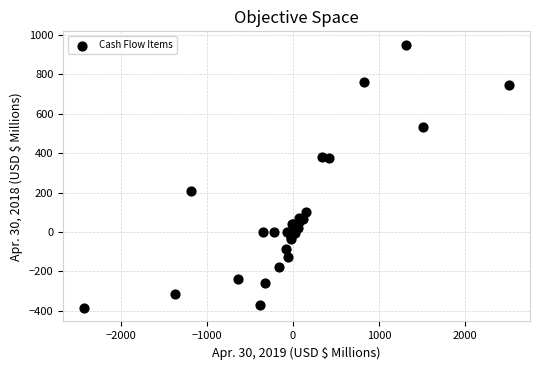

What Y value in the scatter plot is closest to 281?

206.1